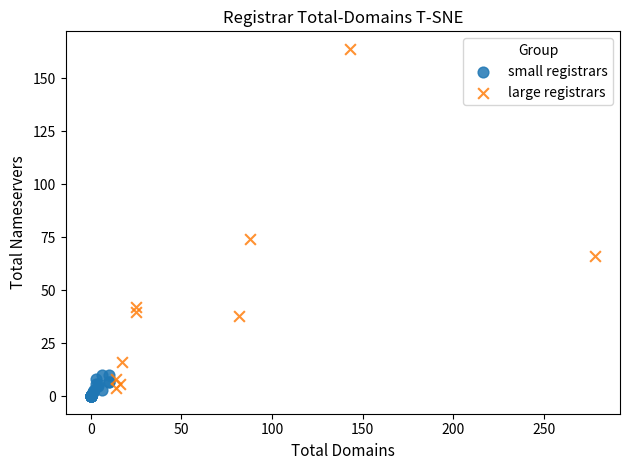

Which series reaches the maximum Y coordinate?

large registrars